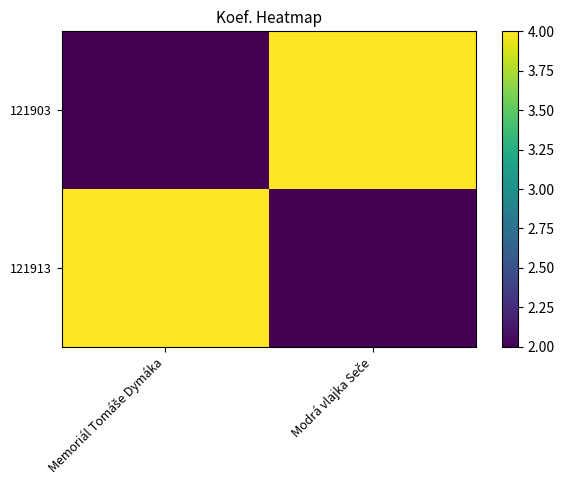

At which category is the sum across all series the highest?

Memoriál Tomáše Dymáka